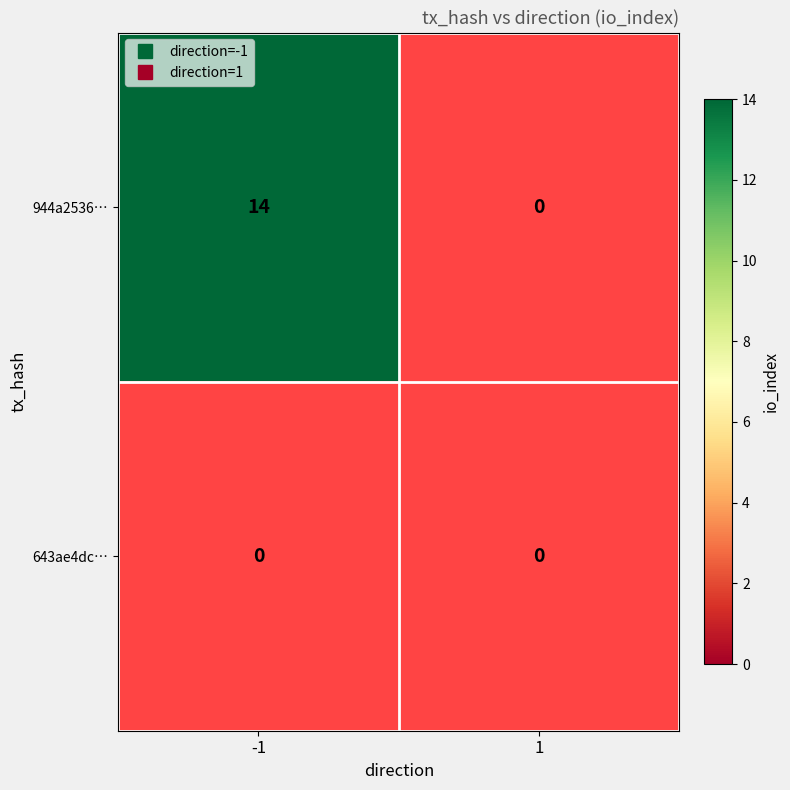

Which label corresponds to the largest value in the chart?

-1